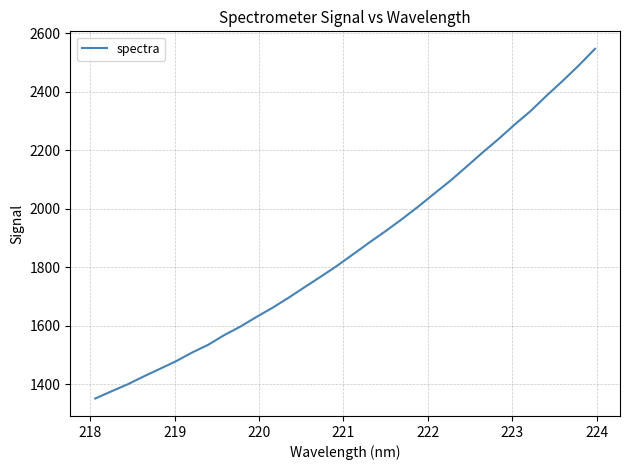

What is the smallest value displayed?

1352.0